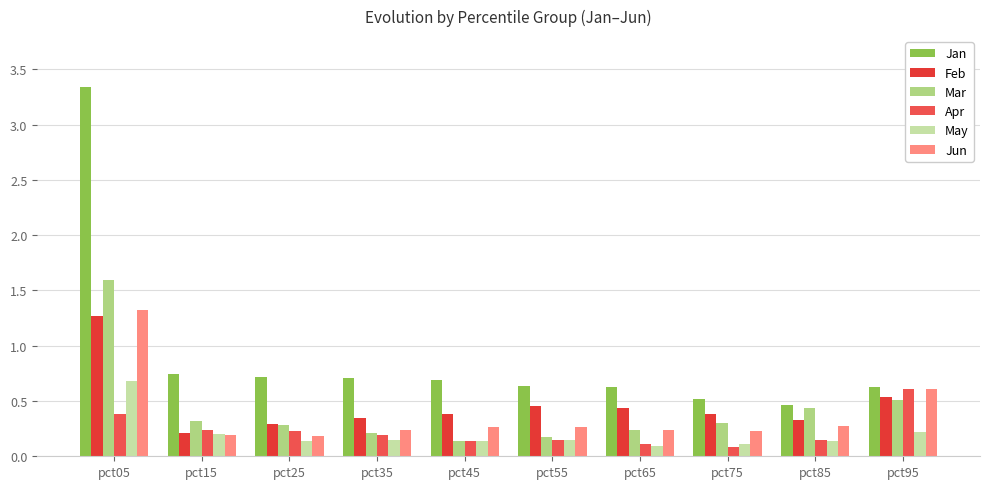

Which has a higher value, pct25 or pct15?

pct15